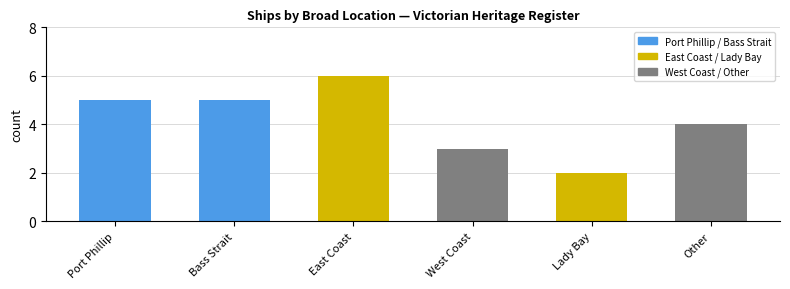

What is the maximum value shown in the chart?

6